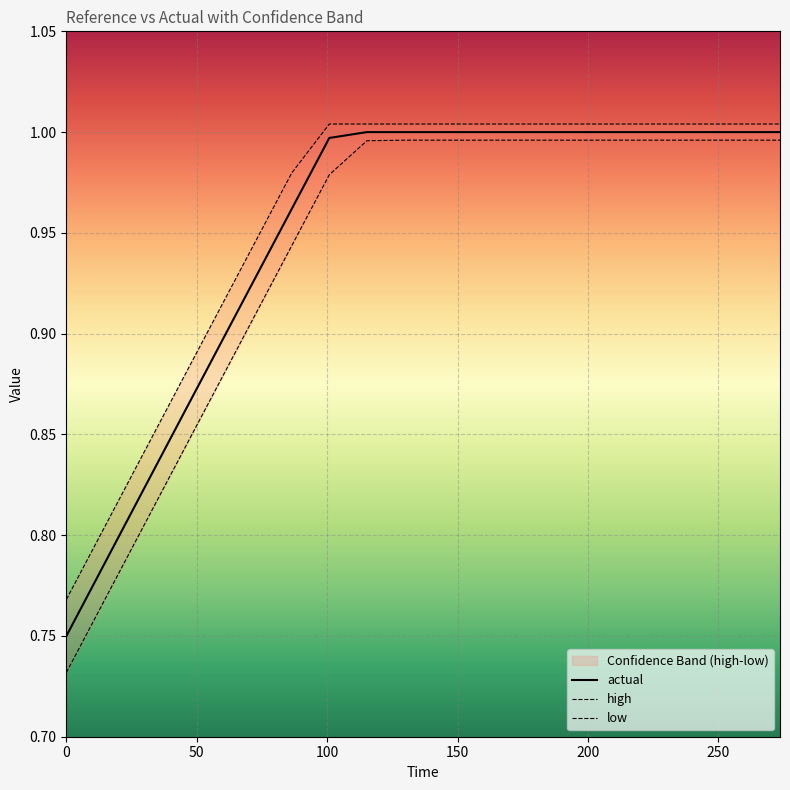

True or false: actual and high intersect in this chart.

False